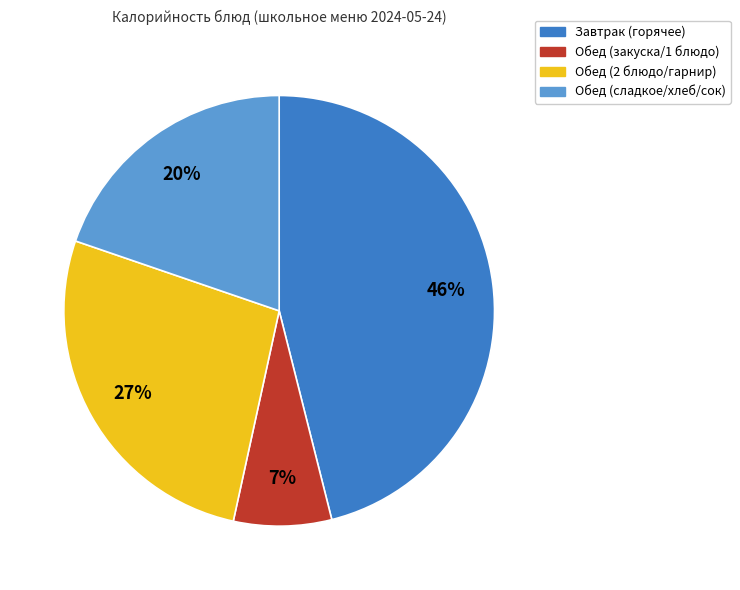

To the nearest percent, what is the average slice percentage?

25%